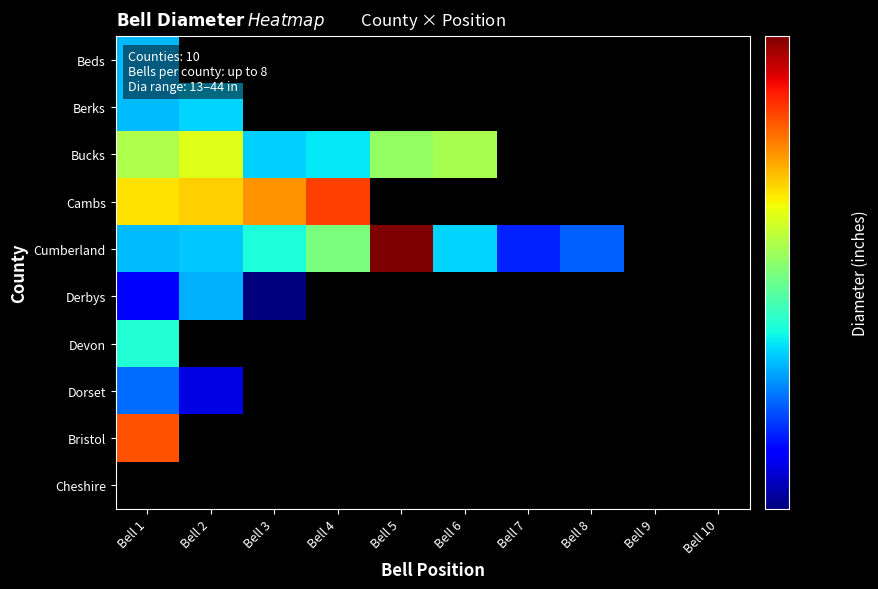

Which label corresponds to the smallest value in the chart?

Bell 3